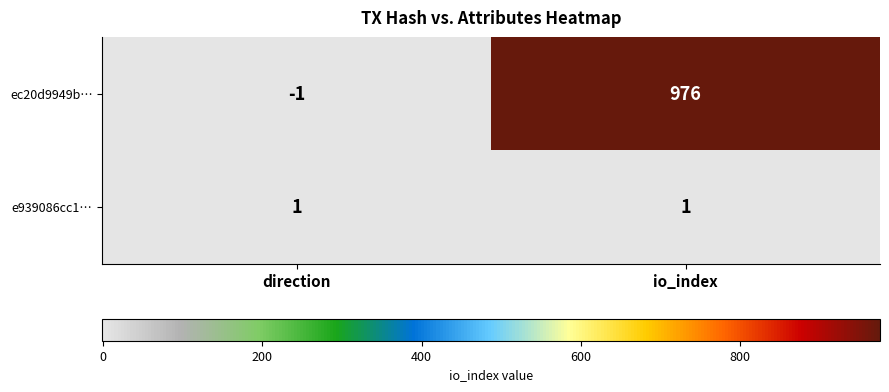

True or false: ec20d9949b… has a value of -1 at direction.

True